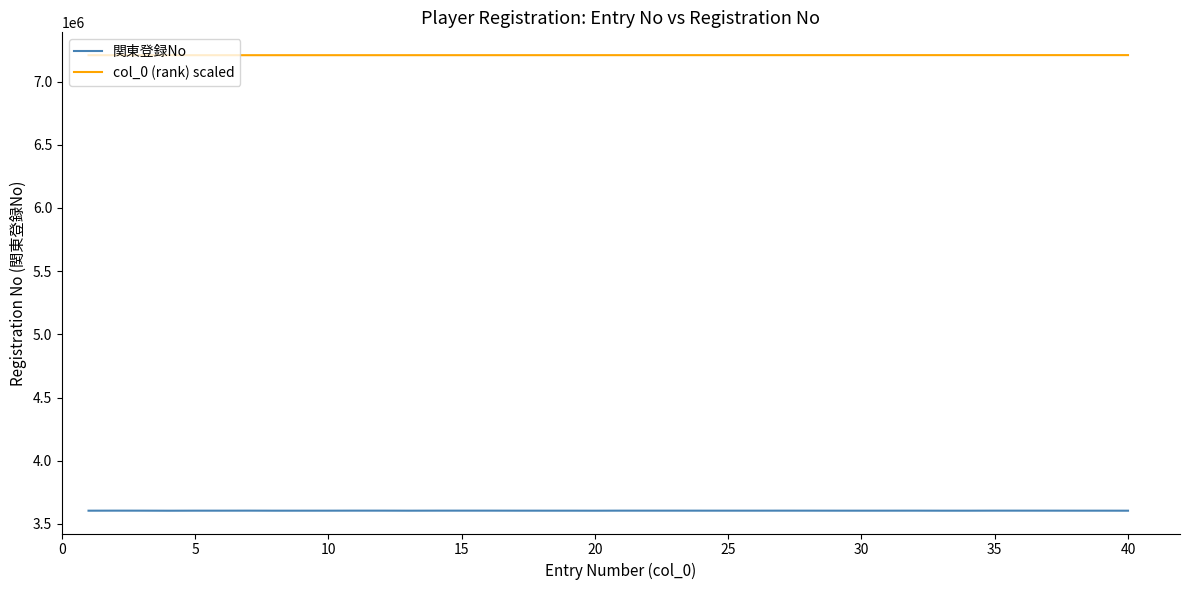

What is the maximum value for 関東登録No?

3604898.0